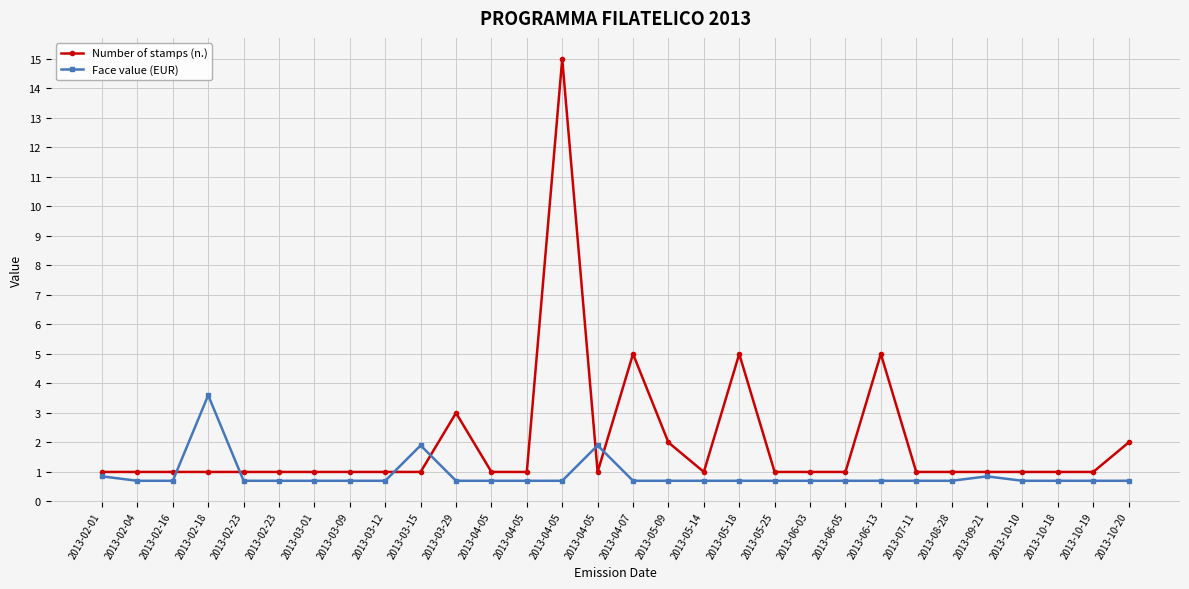

How many distinct data groups are displayed?

2